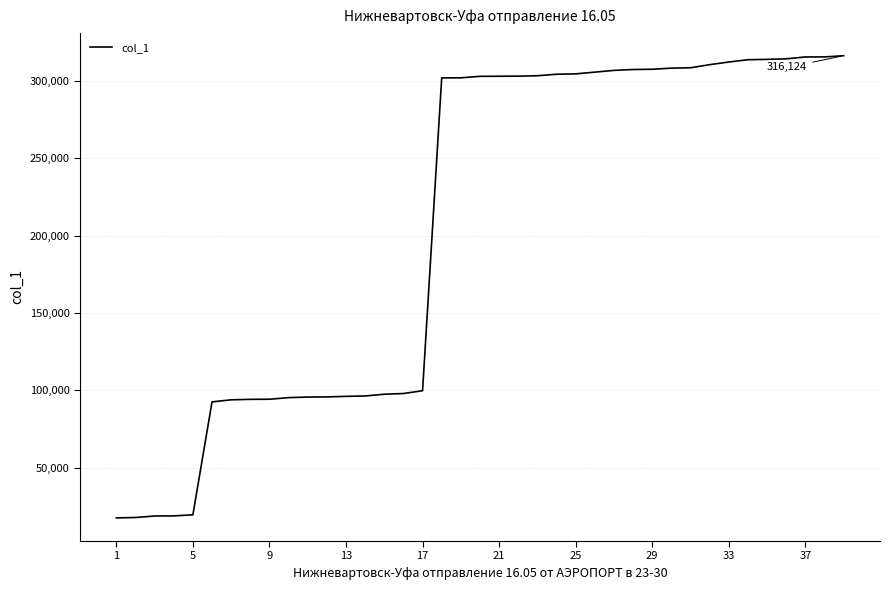

What is the sum of all values?

8020847